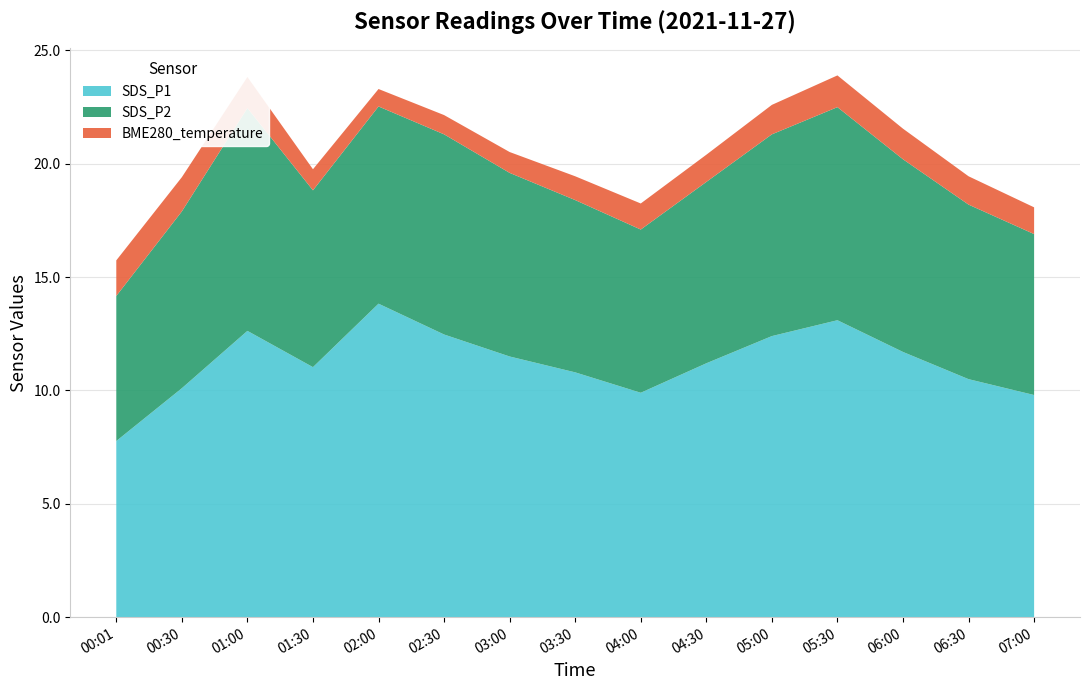

Reading left to right, what are all the values shown in this chart?

SDS_P1: 7.8	10.1	12.6	11.0	13.8	12.5	11.5	10.8	9.9	11.2	12.4	13.1	11.7	10.5	9.8
SDS_P2: 6.4	7.8	9.8	7.8	8.7	8.8	8.1	7.6	7.2	8.0	8.9	9.4	8.5	7.7	7.1
BME280_temperature: 1.6	1.5	1.4	0.9	0.8	0.8	0.9	1.1	1.1	1.2	1.3	1.4	1.4	1.2	1.2